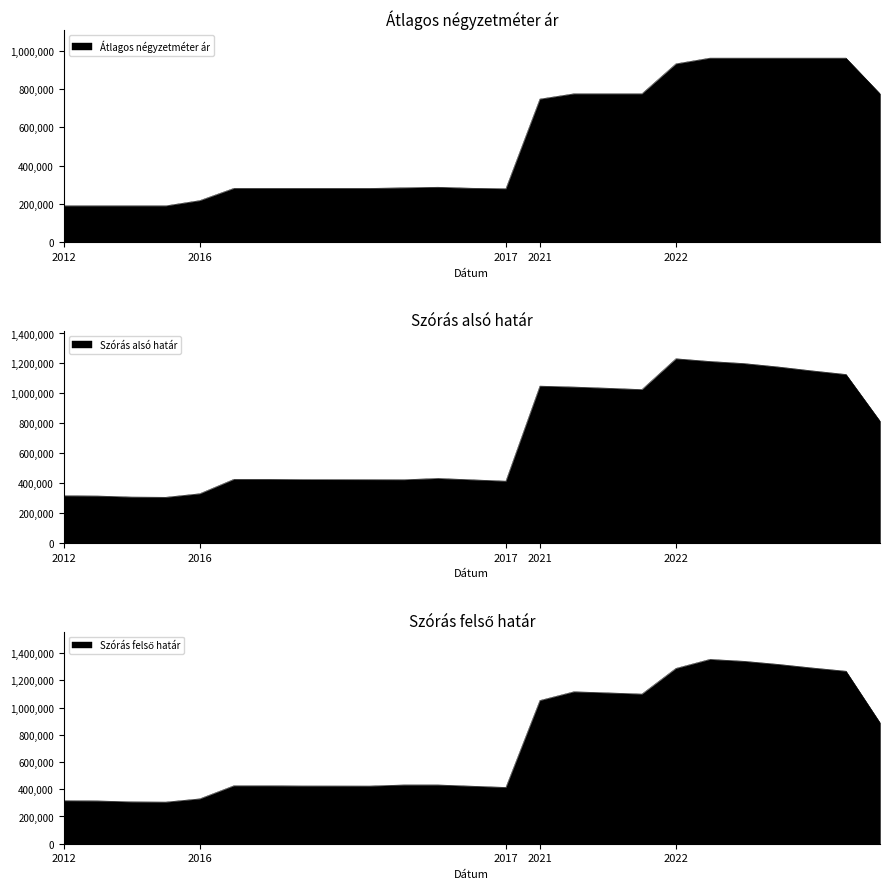

What is the minimum value for Átlagos négyzetméter ár?

191228